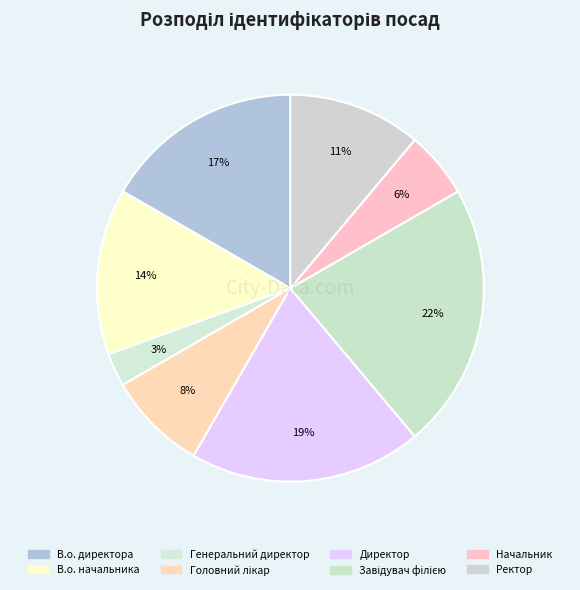

Count the number of slices in the pie.

8